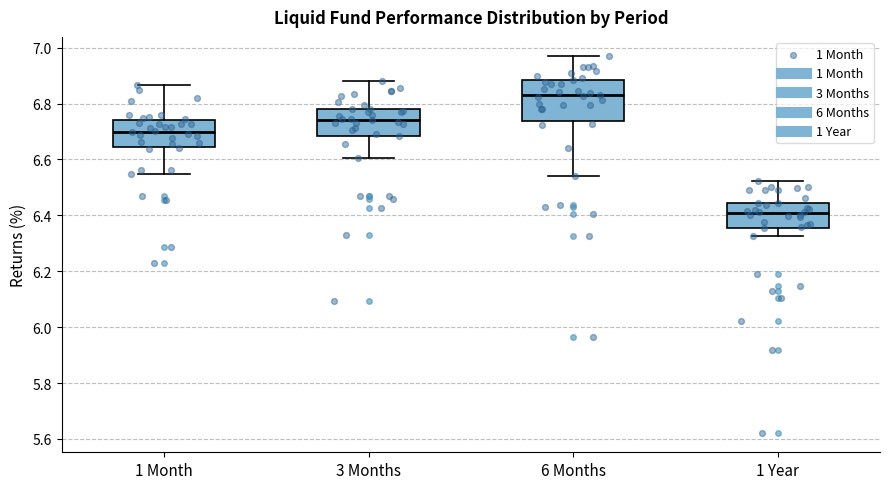

Comparing the boxes themselves (not the whiskers), which one is the tallest?

6 Months